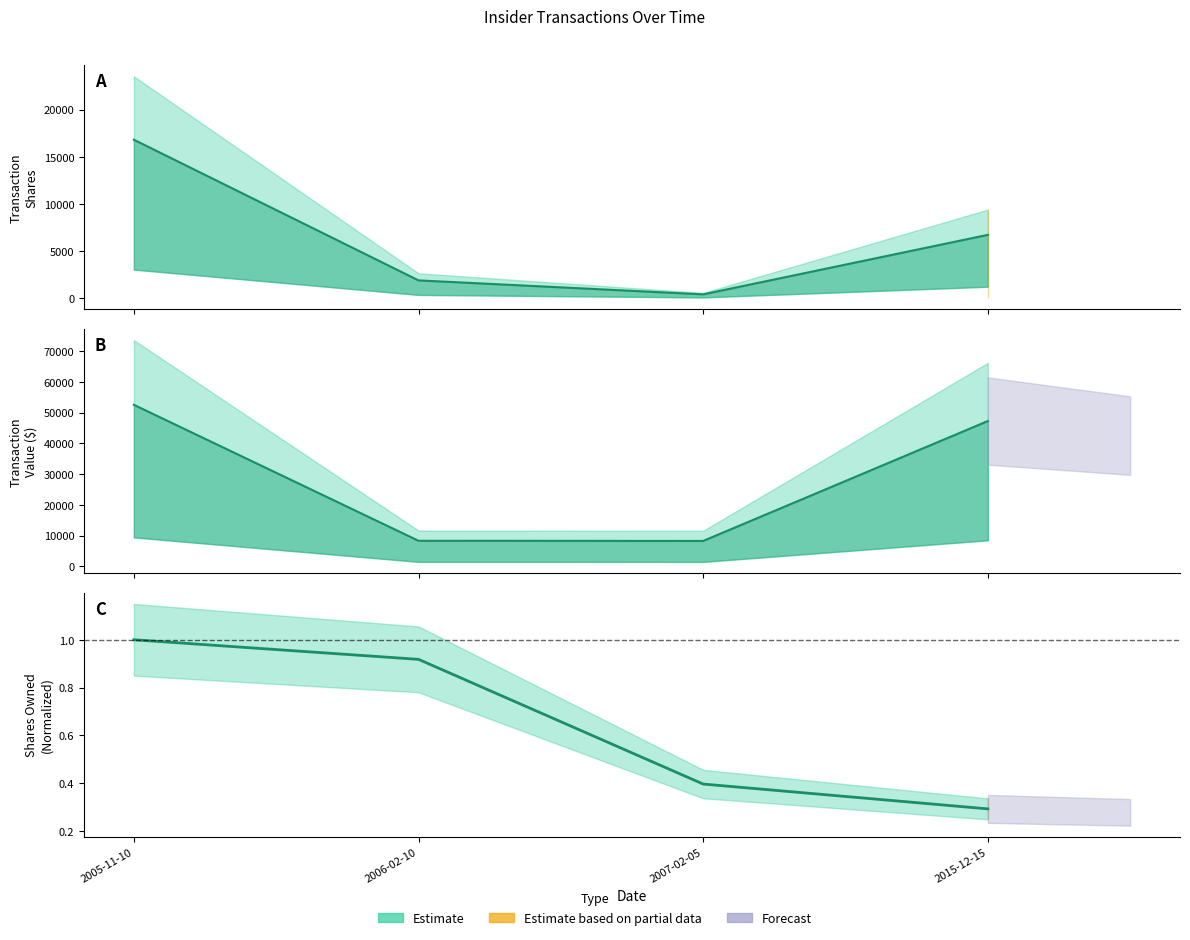

Between 2007-02-05 and 2006-02-10, which is larger?

2006-02-10